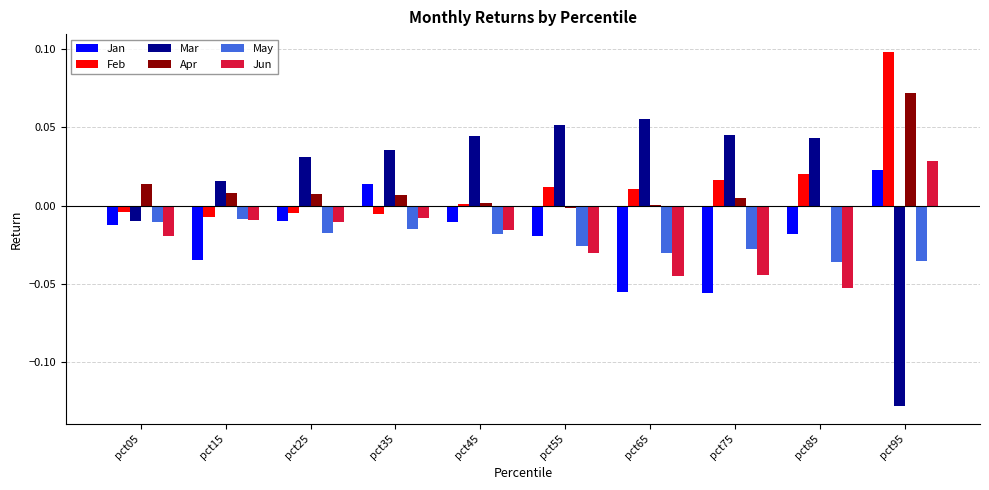

At which category does the chart reach its peak across all series?

pct95